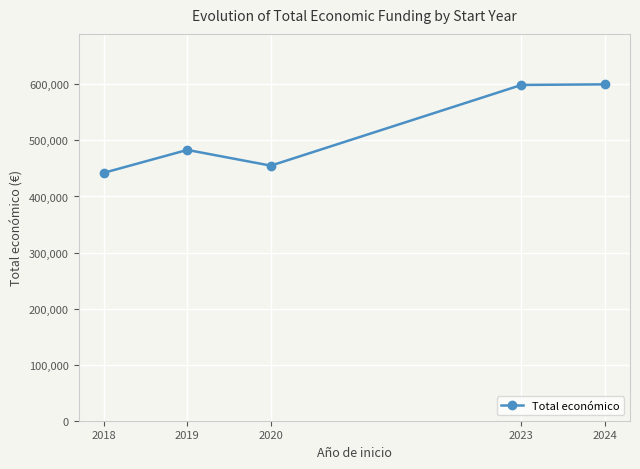

At which category does the data reach its first local peak?

2019